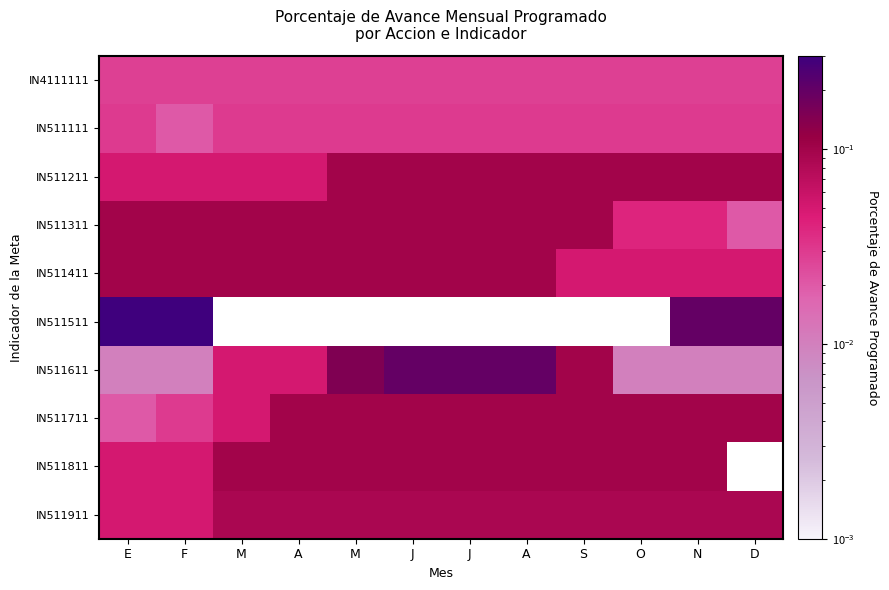

At which category does the chart reach its minimum across all series?

M